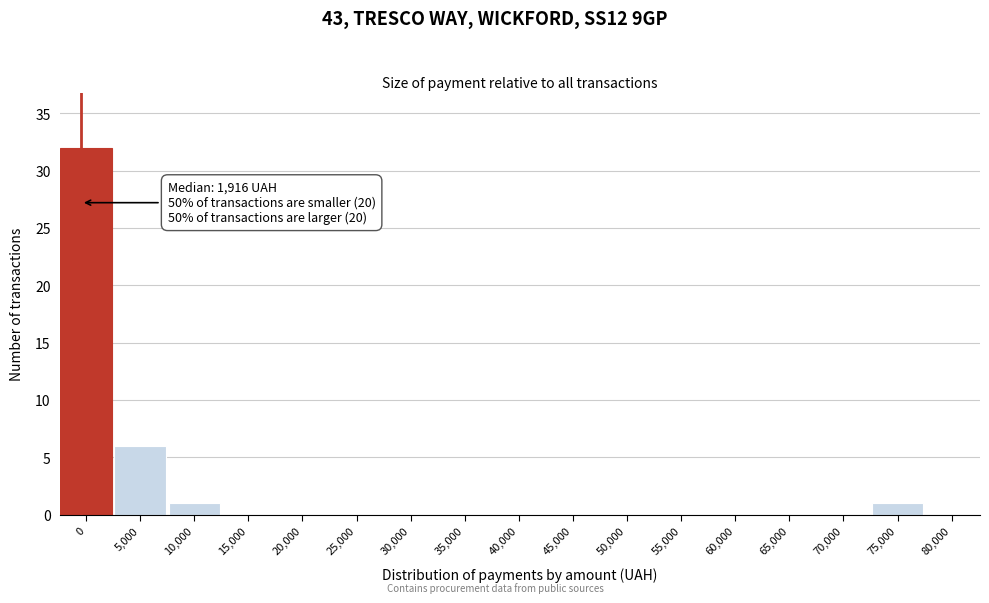

Reading left to right, transcribe all the data shown in this chart.

0=32	5,000=6	10,000=1	15,000=0	20,000=0	25,000=0	30,000=0	35,000=0	40,000=0	45,000=0	50,000=0	55,000=0	60,000=0	65,000=0	70,000=0	75,000=1	80,000=0